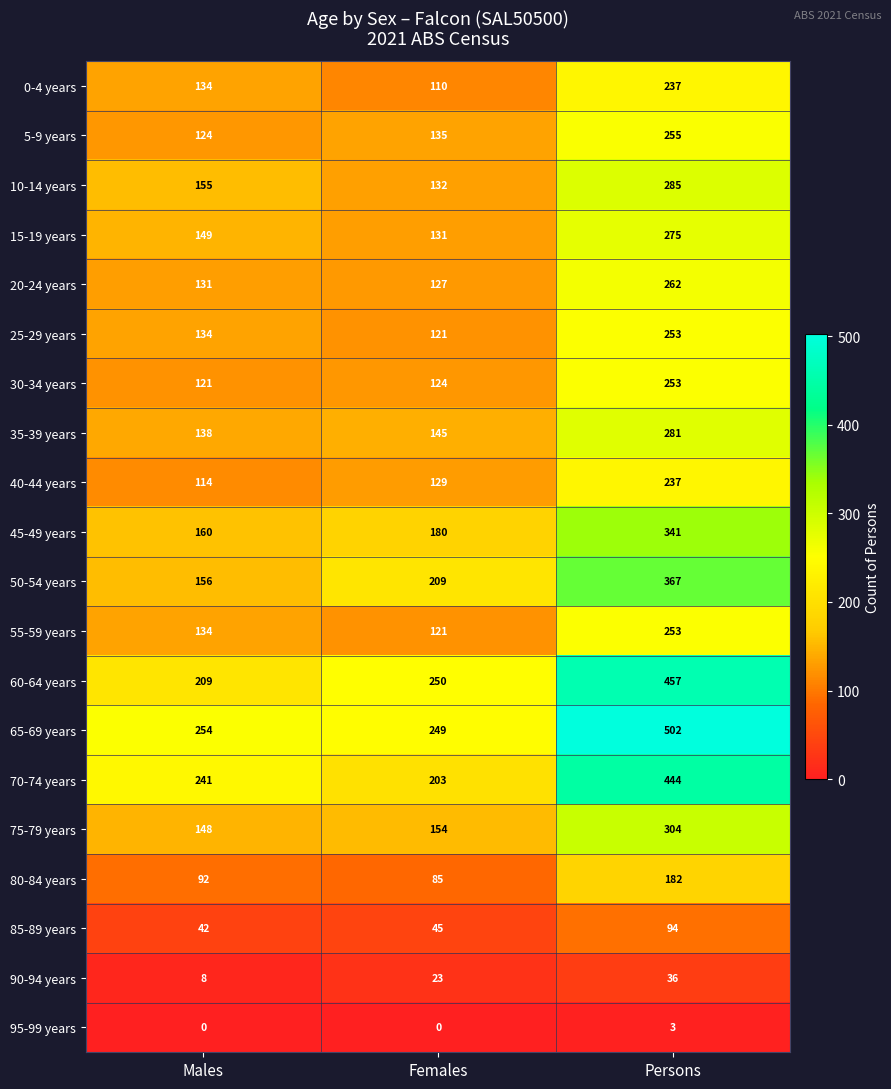

What is the minimum value for 50-54 years?

156